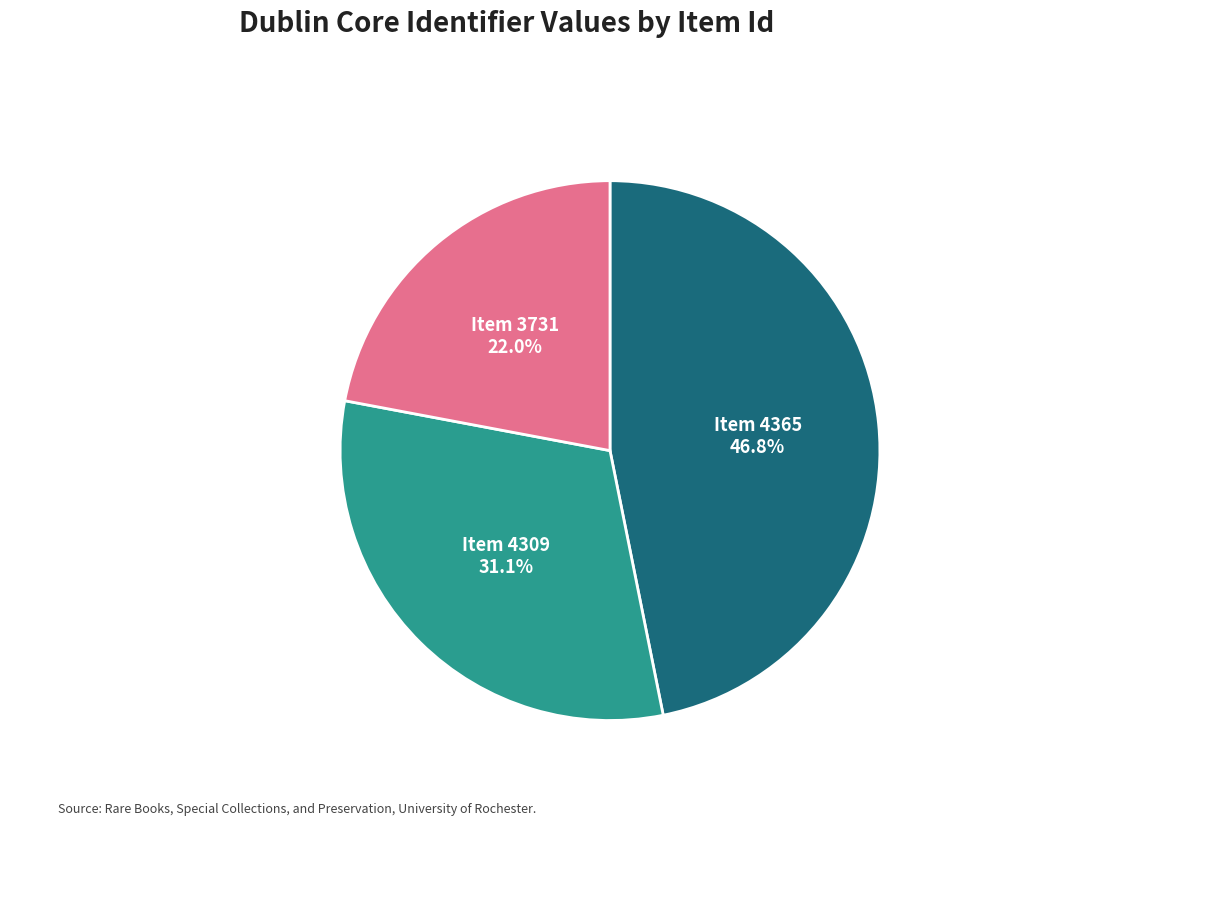

Is there a majority slice in this chart?

No